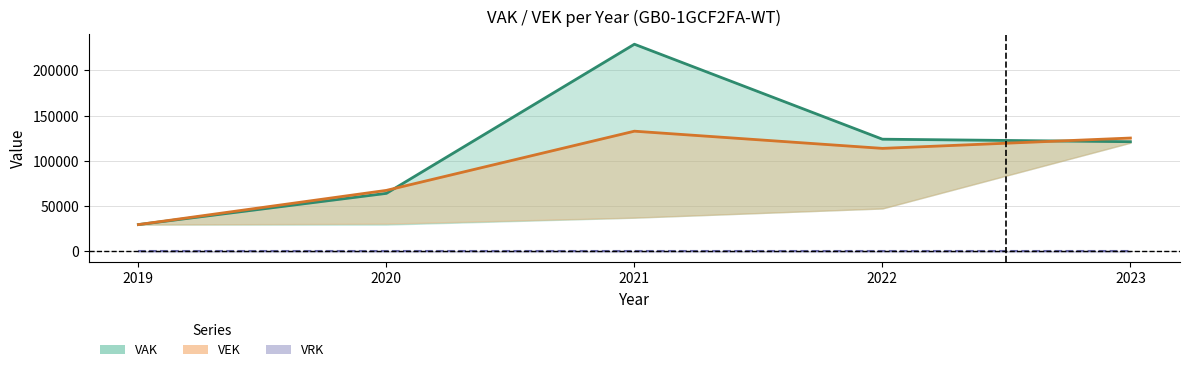

Rank the series by their maximum value, from lowest to highest.

VRK, VEK, VAK